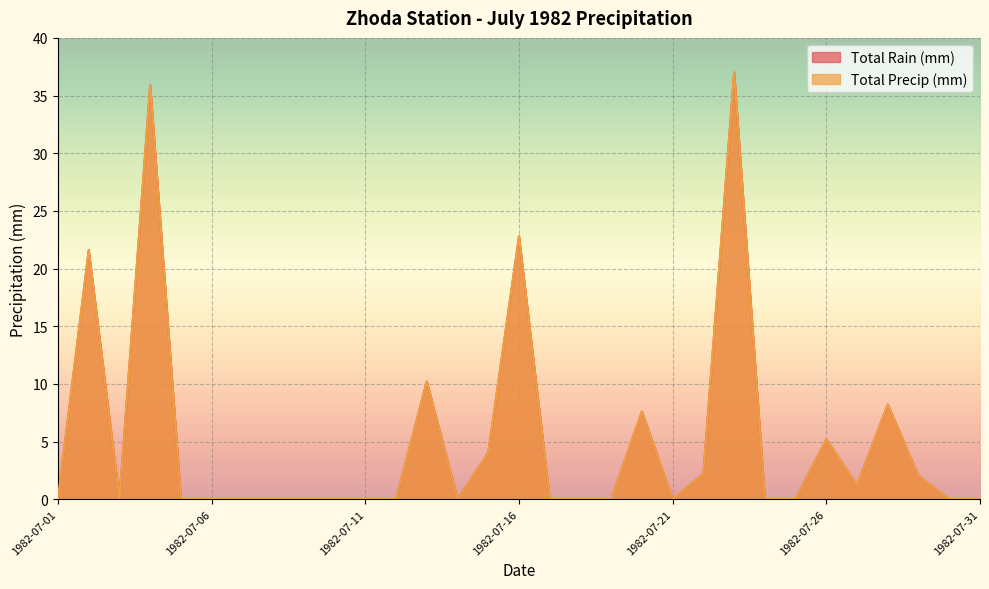

The value of Total Rain (mm) at 1982-07-08 is 16.3. True or false?

False